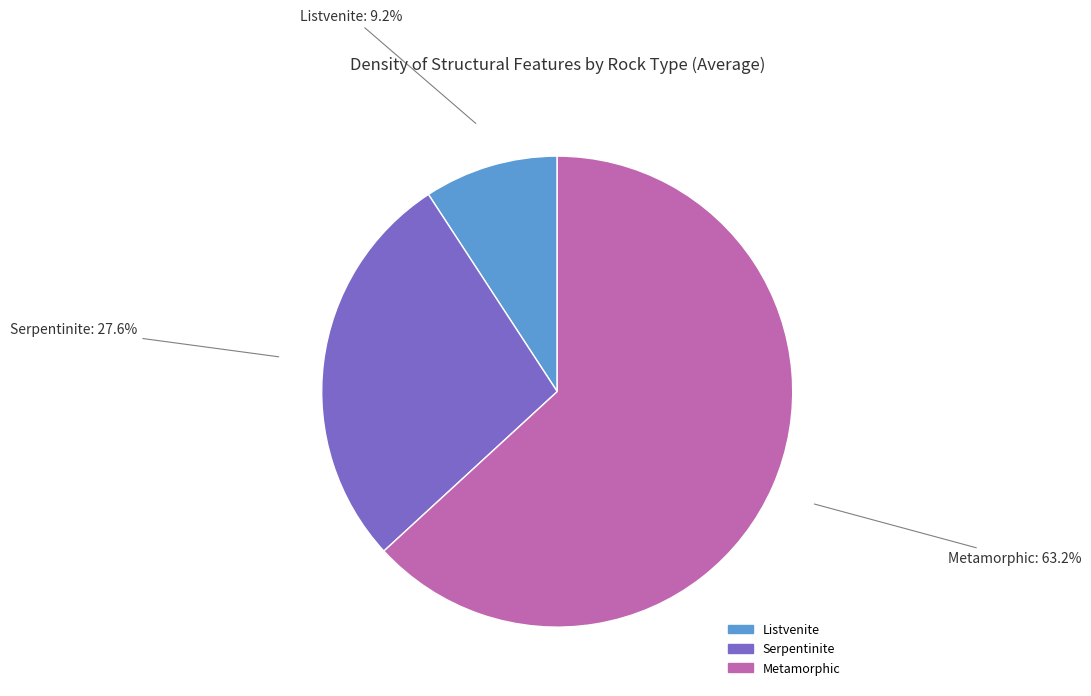

Which slice represents more than half of the pie?

Metamorphic